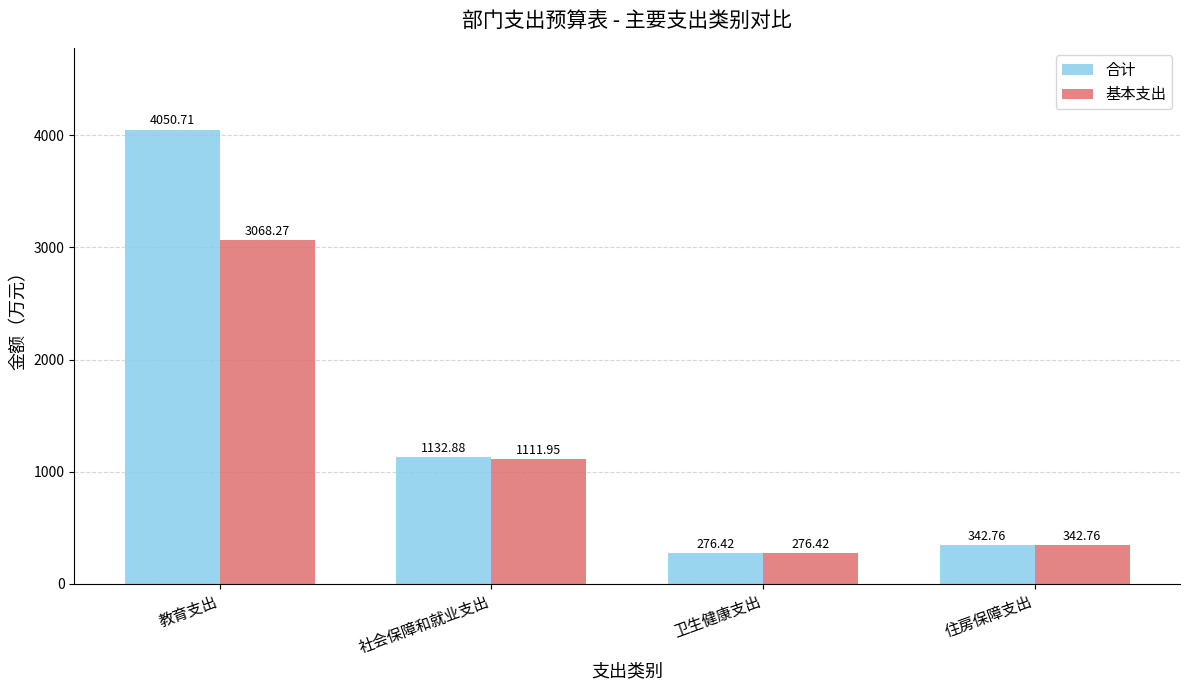

What is the total value across all series at 教育支出?

7119.0